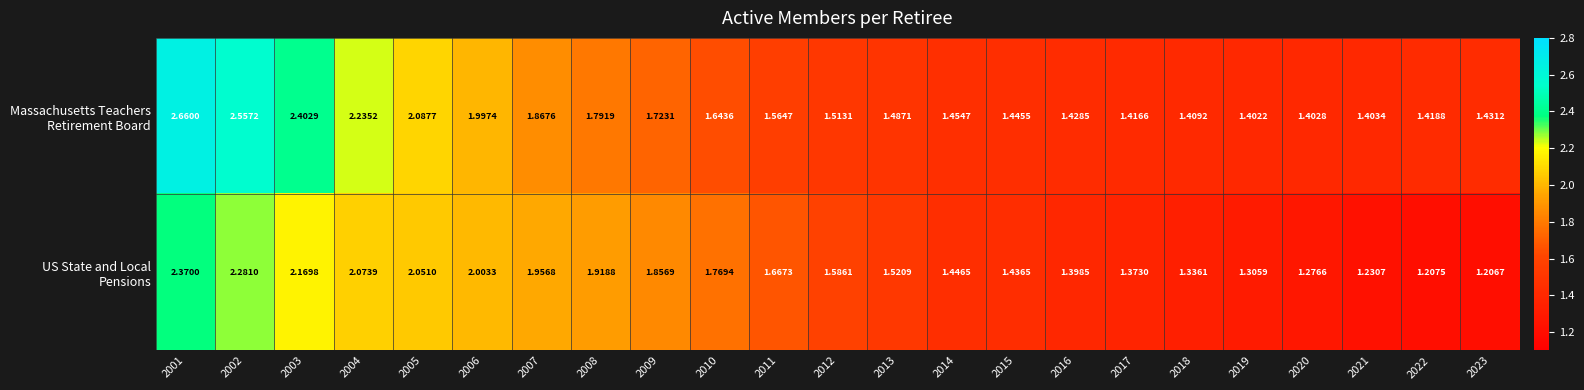

Count the number of categories in the chart.

23